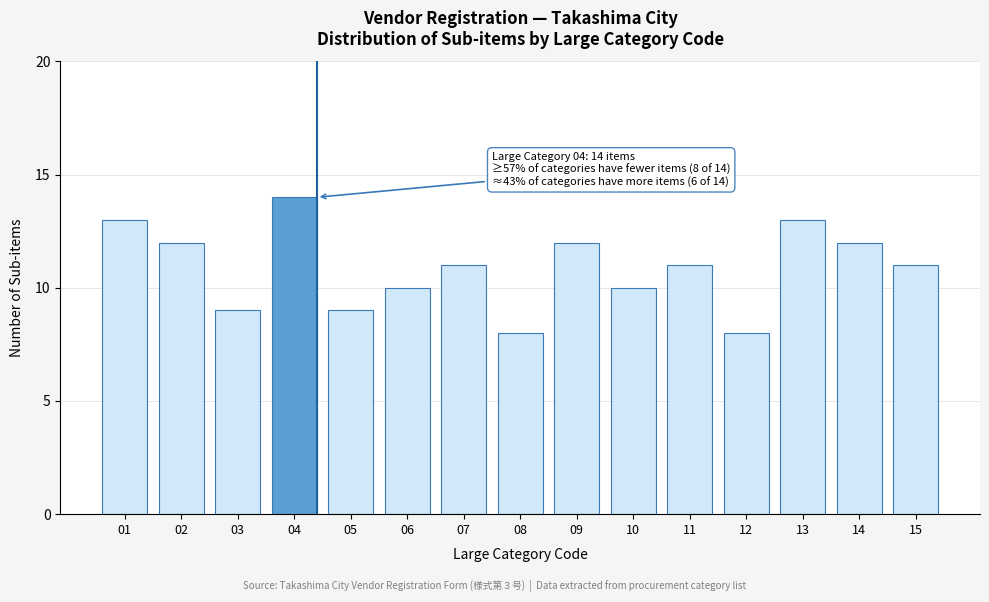

Reading right to left, transcribe all the data shown in this chart.

15=11	14=12	13=13	12=8	11=11	10=10	09=12	08=8	07=11	06=10	05=9	04=14	03=9	02=12	01=13